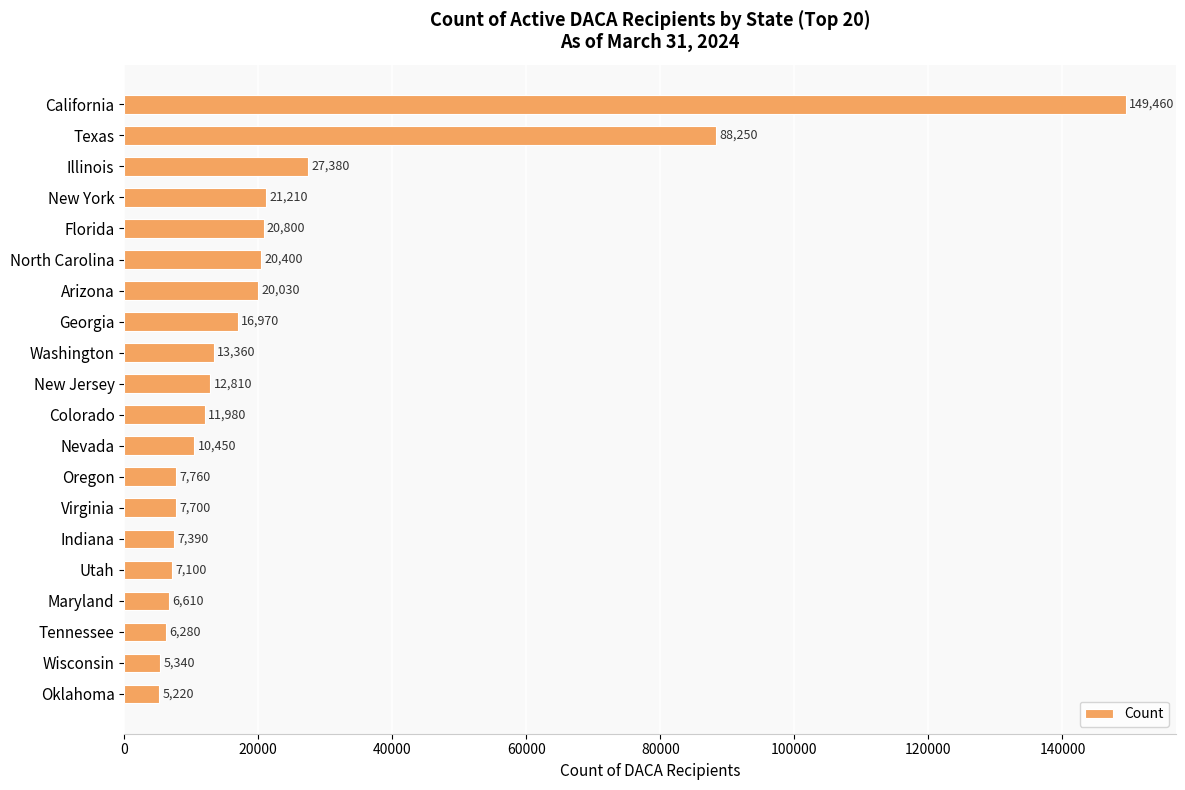

The chart shows a value of 142058 at Texas. True or false?

False